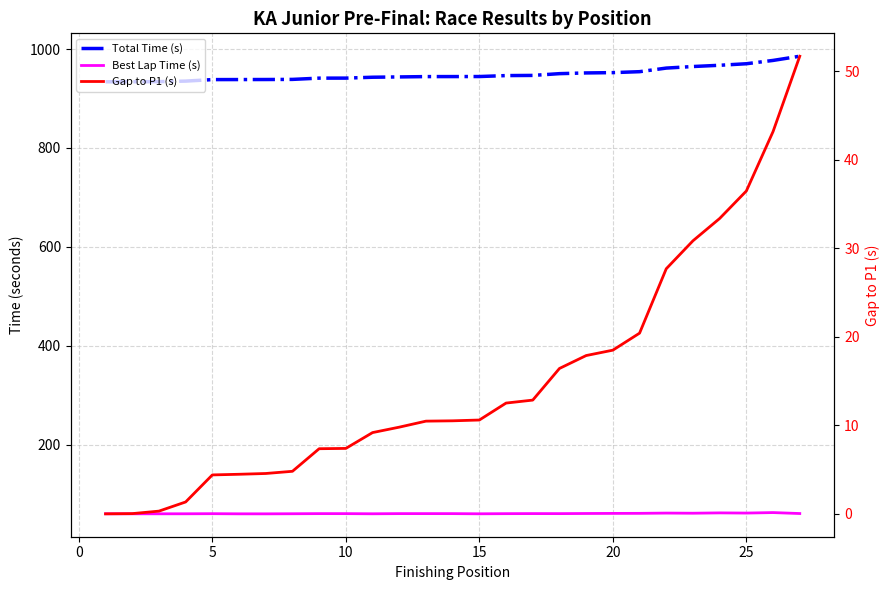

Is this an area chart (filled region under the line)?

No